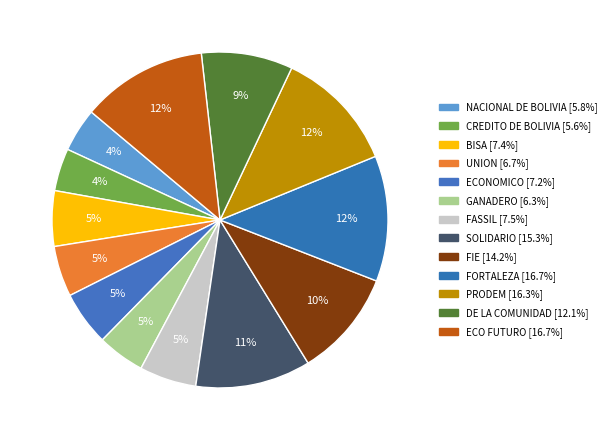

Rank the categories by value from highest to lowest.

ECO FUTURO, FORTALEZA, PRODEM, SOLIDARIO, FIE, DE LA COMUNIDAD, FASSIL, BISA, ECONOMICO, UNION, GANADERO, NACIONAL DE BOLIVIA, CREDITO DE BOLIVIA